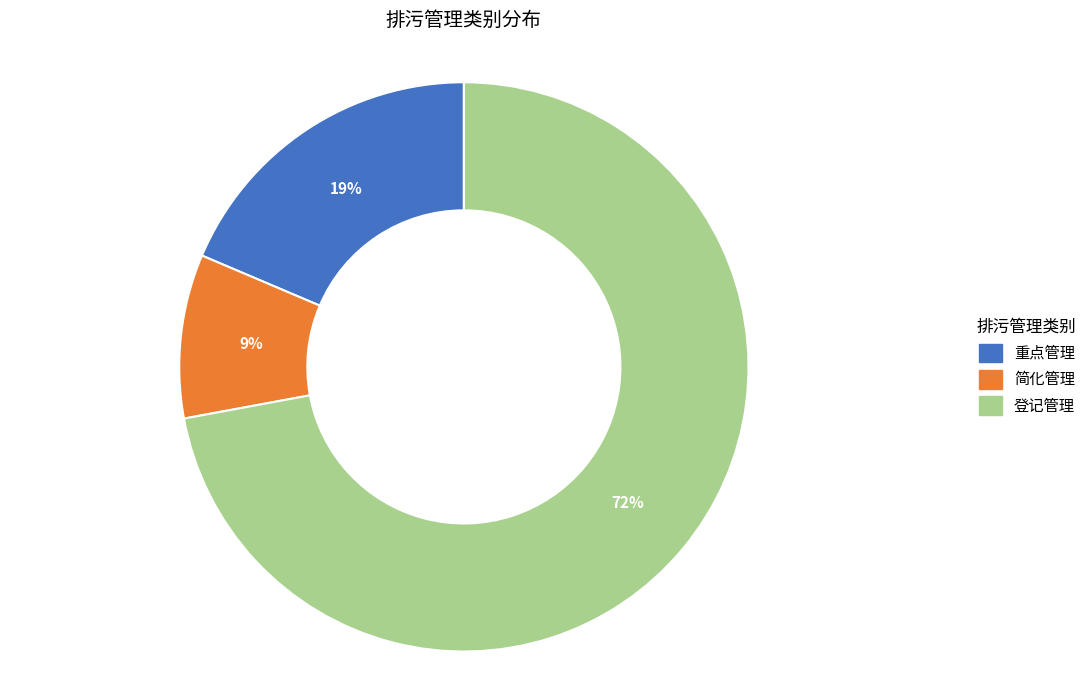

Rank the categories by value from highest to lowest.

登记管理, 重点管理, 简化管理